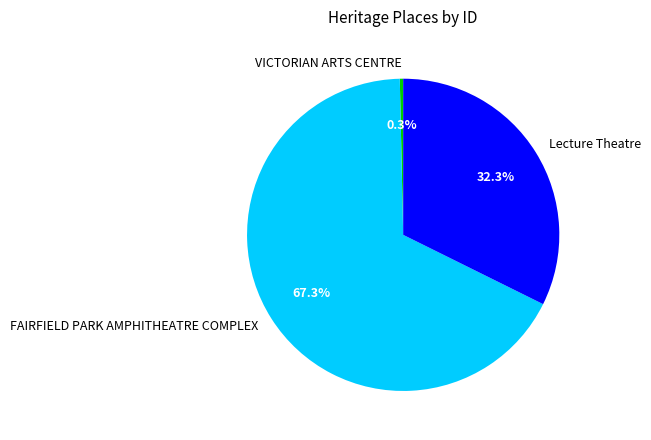

Which has a higher value, FAIRFIELD PARK AMPHITHEATRE COMPLEX or VICTORIAN ARTS CENTRE?

FAIRFIELD PARK AMPHITHEATRE COMPLEX